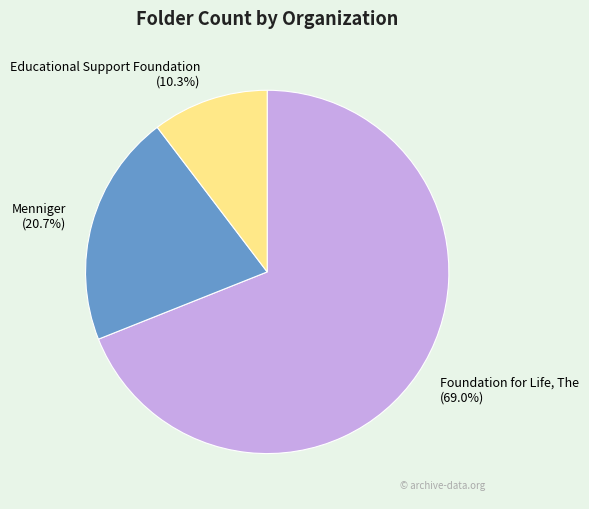

Is there any slice that represents more than half of the pie?

Yes